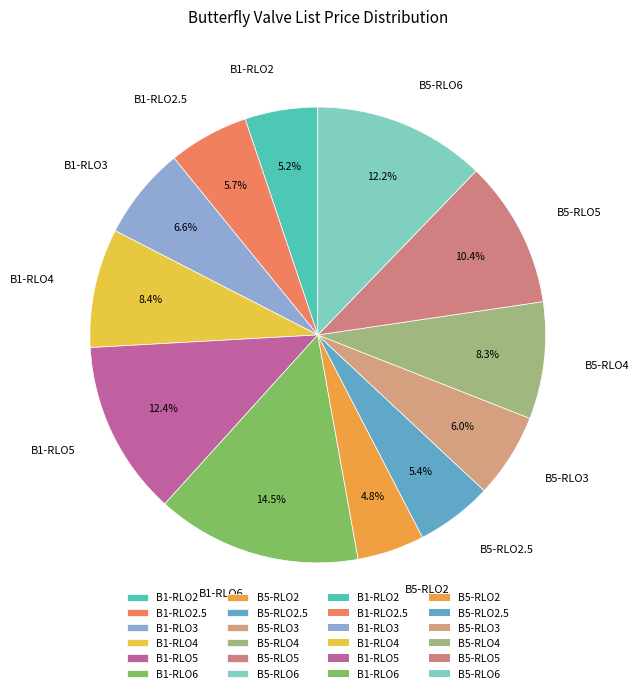

To the nearest percent, what is the average slice percentage?

8%